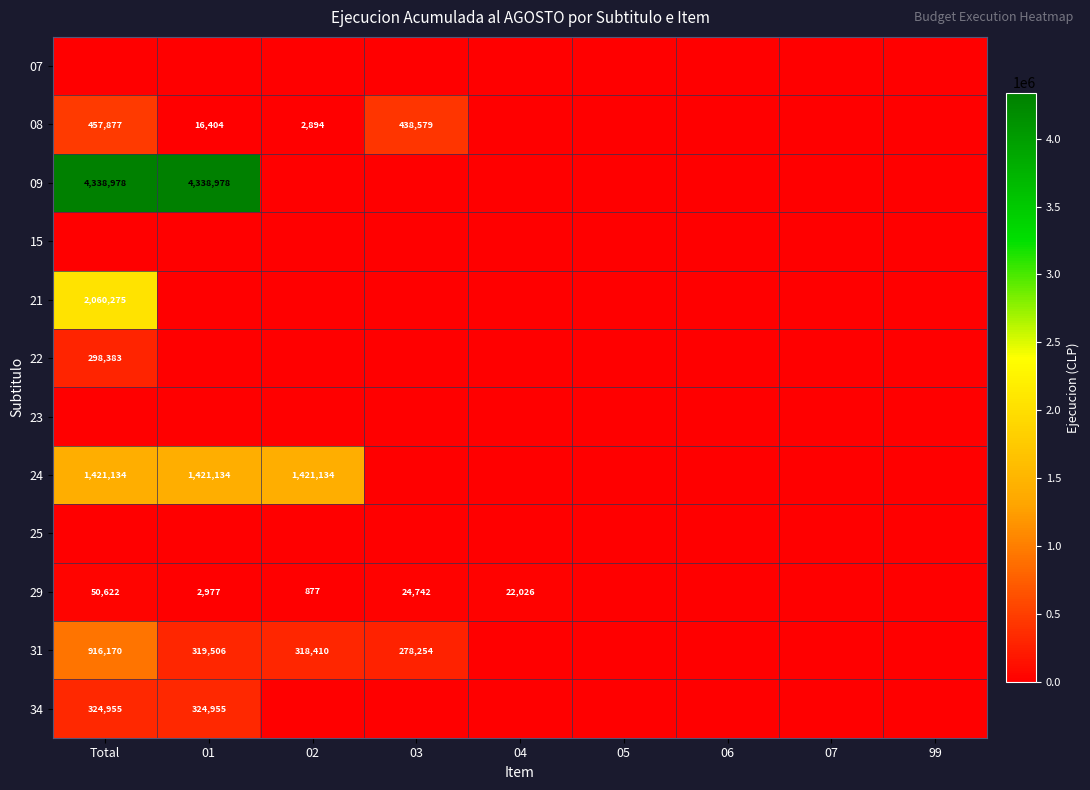

At how many categories does at least one series exceed 3914515?

2